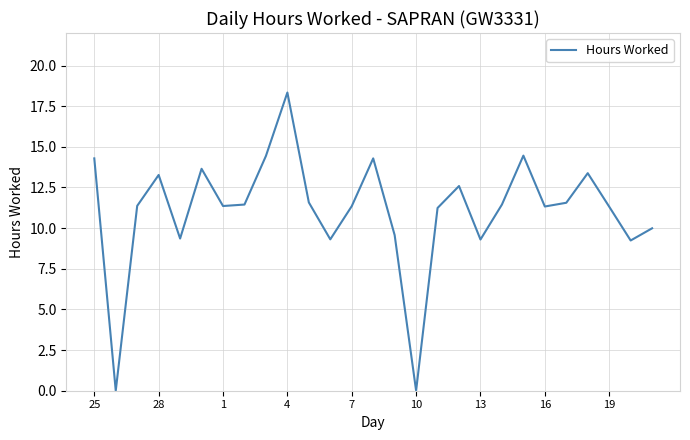

What is the maximum value shown in the chart?

18.3